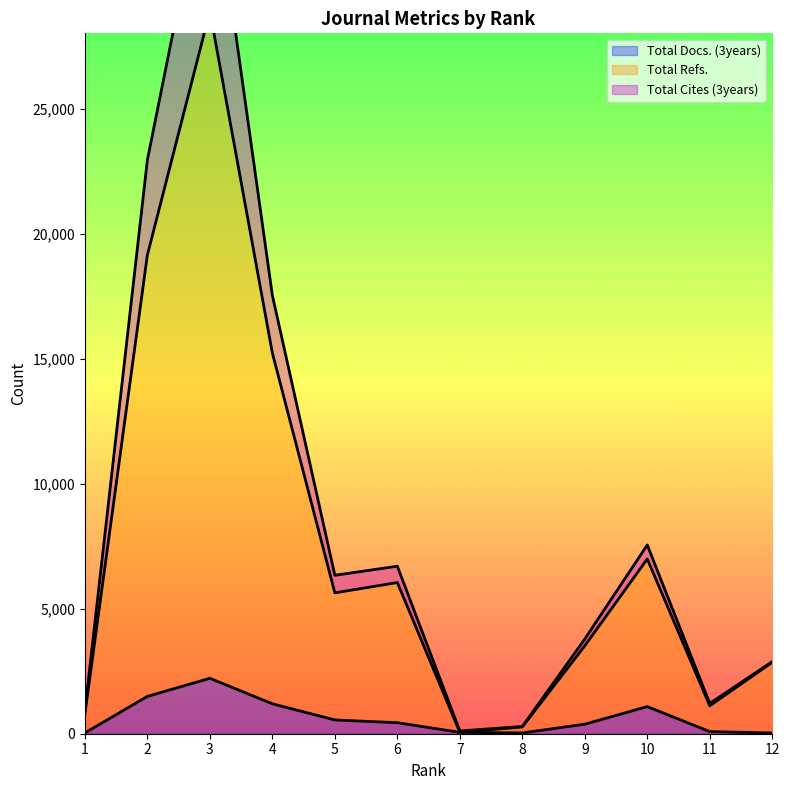

How many data points in Total Refs. are above 5634?

5